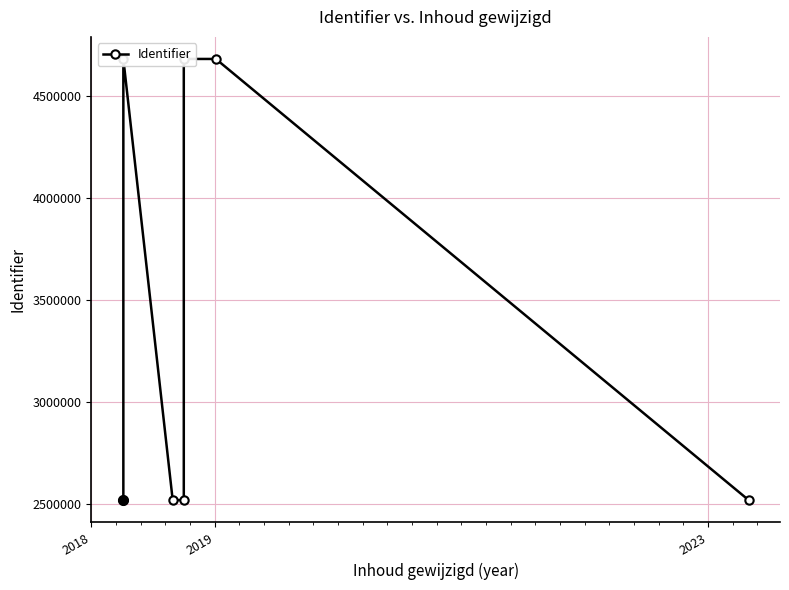

Reading left to right, list all the values displayed in this chart.

2518518	4683268	2518638	2518398	4683270	4683264	2517920